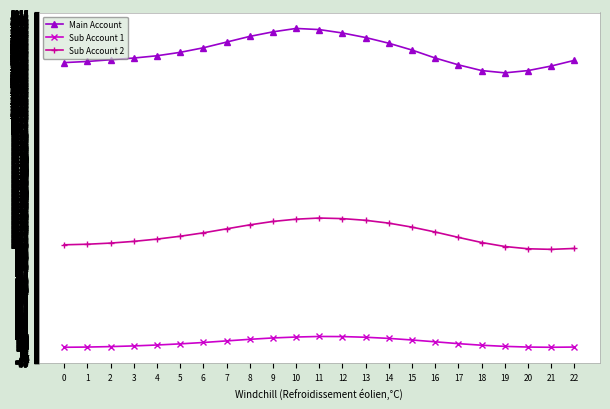

How many series are shown in this chart?

3